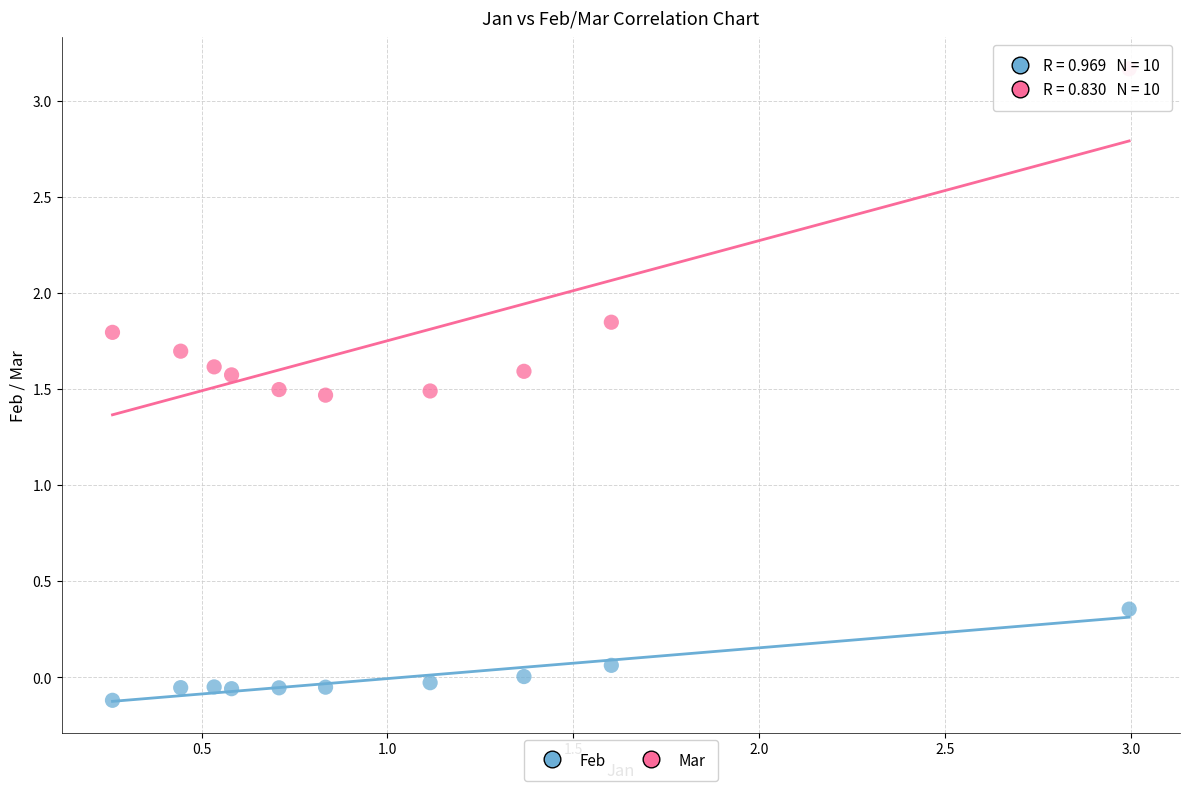

Which series has the largest Y range (max minus min)?

Mar